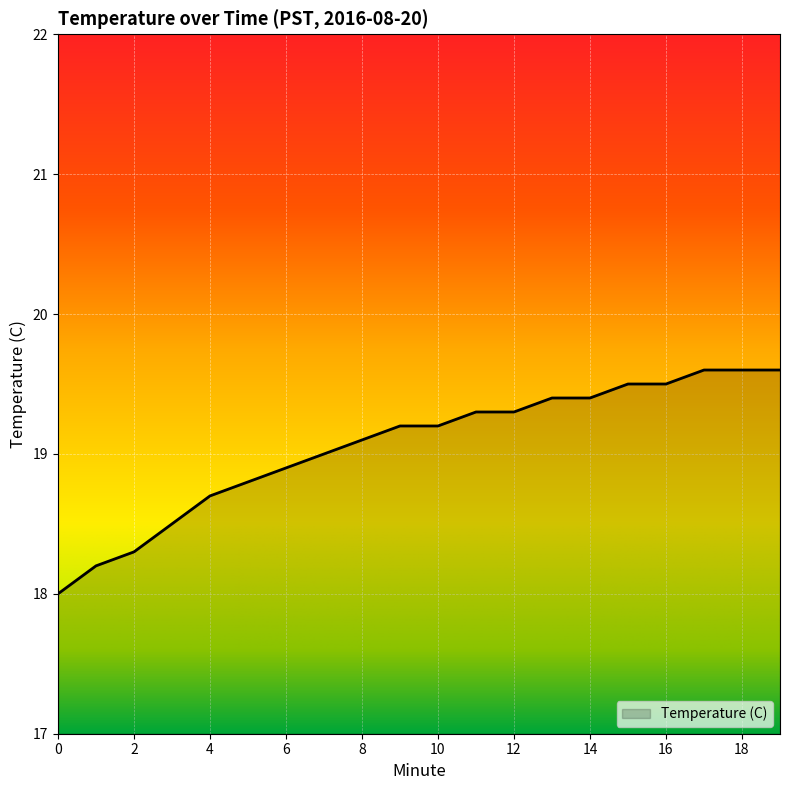

What is the smallest value displayed?

18.0